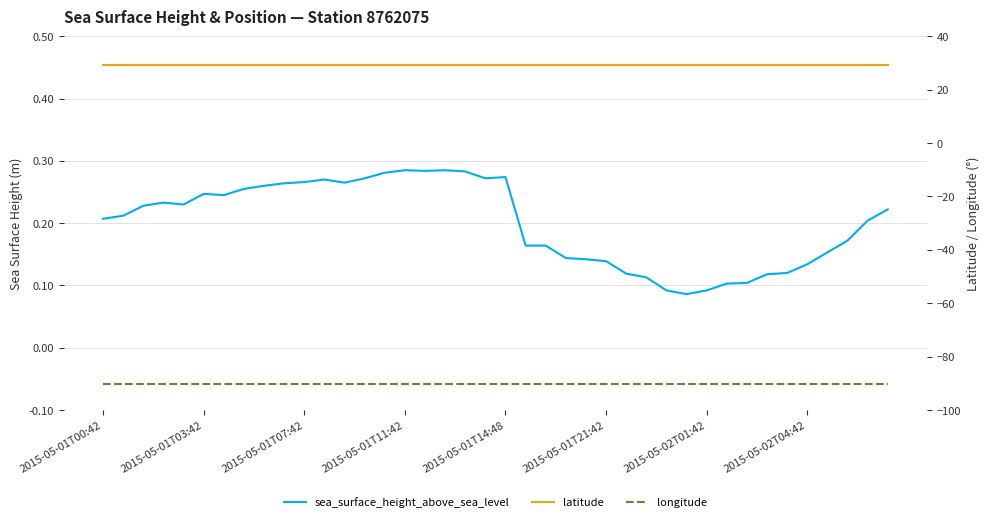

What is the approximate value of latitude at 36?

29.1